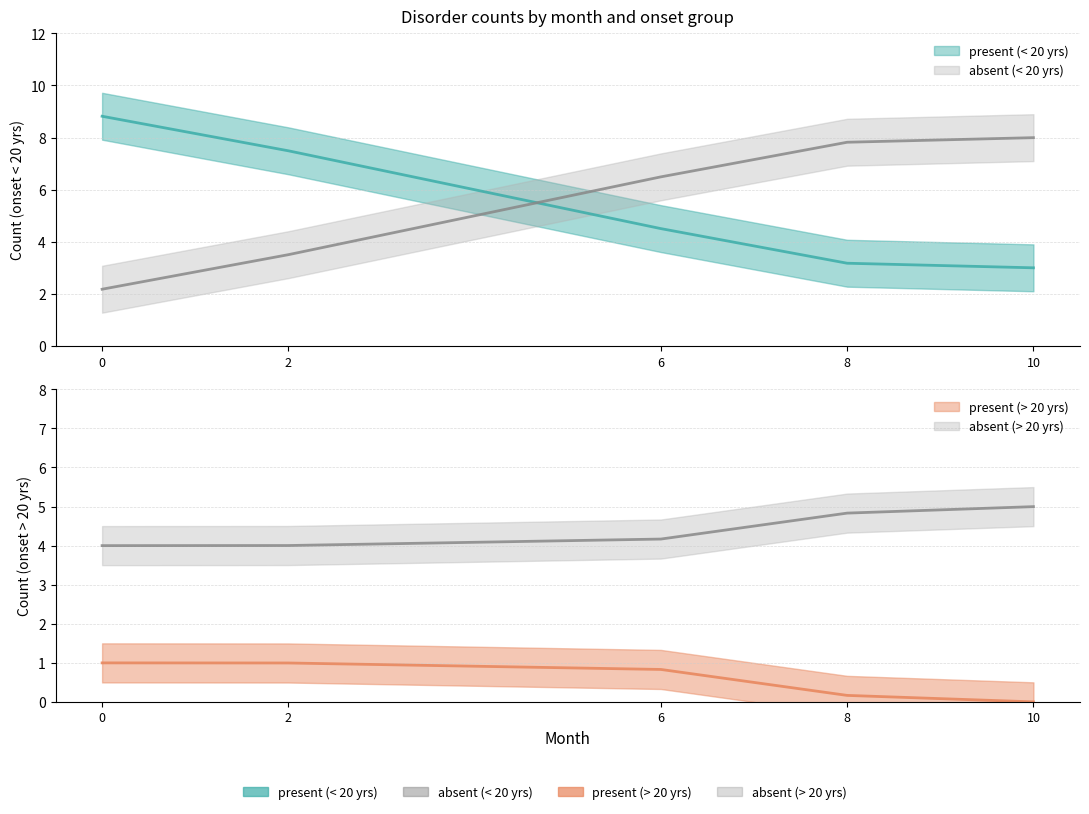

Count the number of data series in this chart.

4